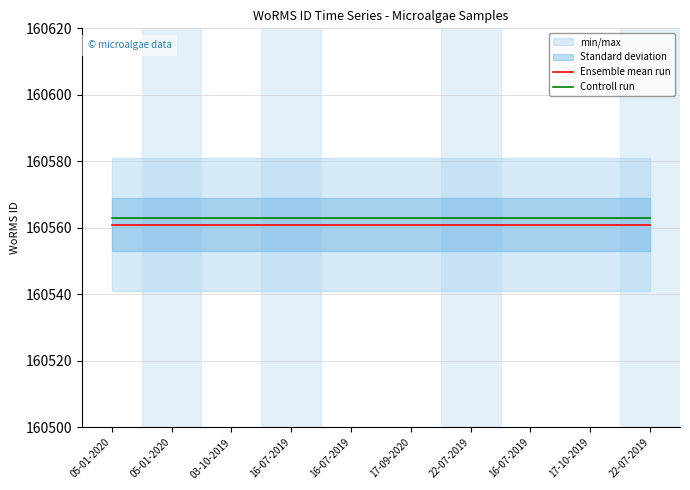

Which series changed the most between 17-09-2020 and 16-07-2019?

Ensemble mean run